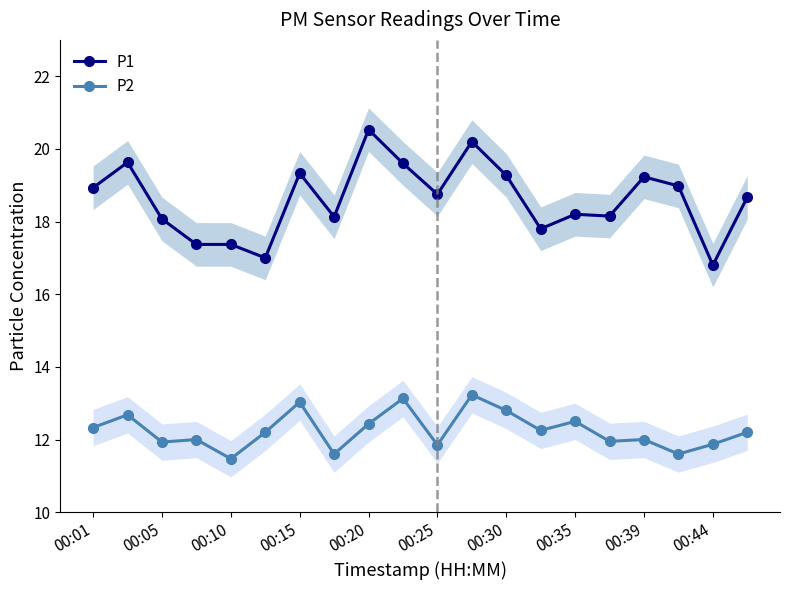

Does the chart display data point markers on the line(s)?

Yes